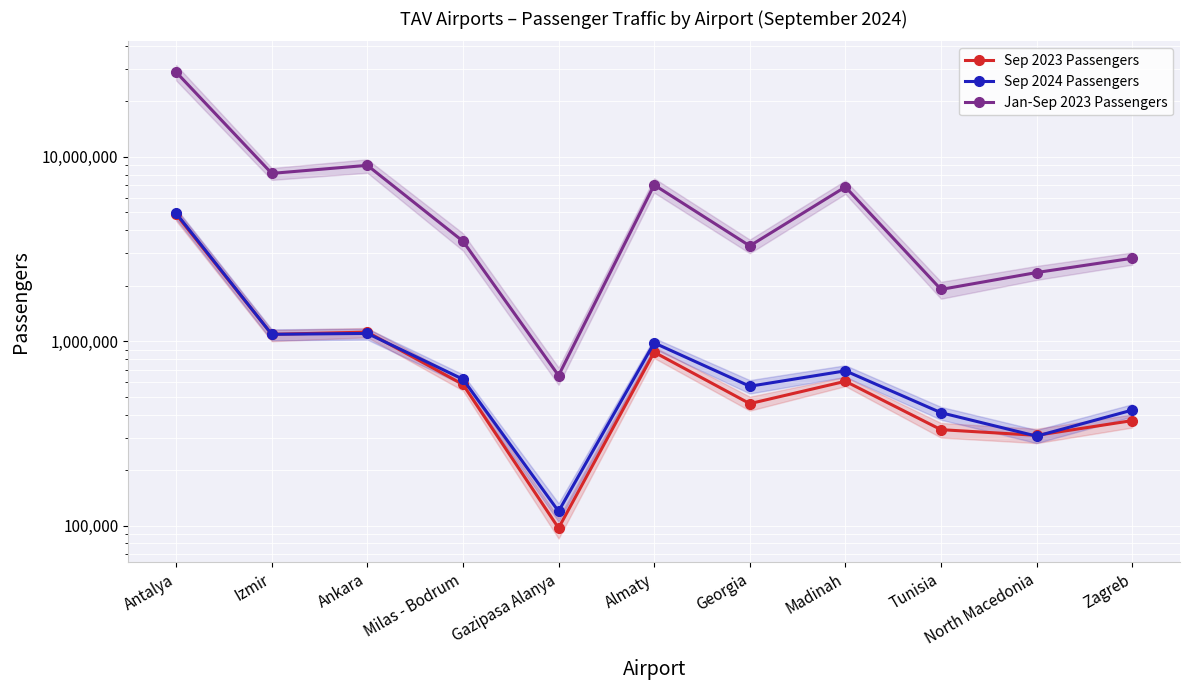

What is the average value of the Sep 2023 Passengers series?

973228